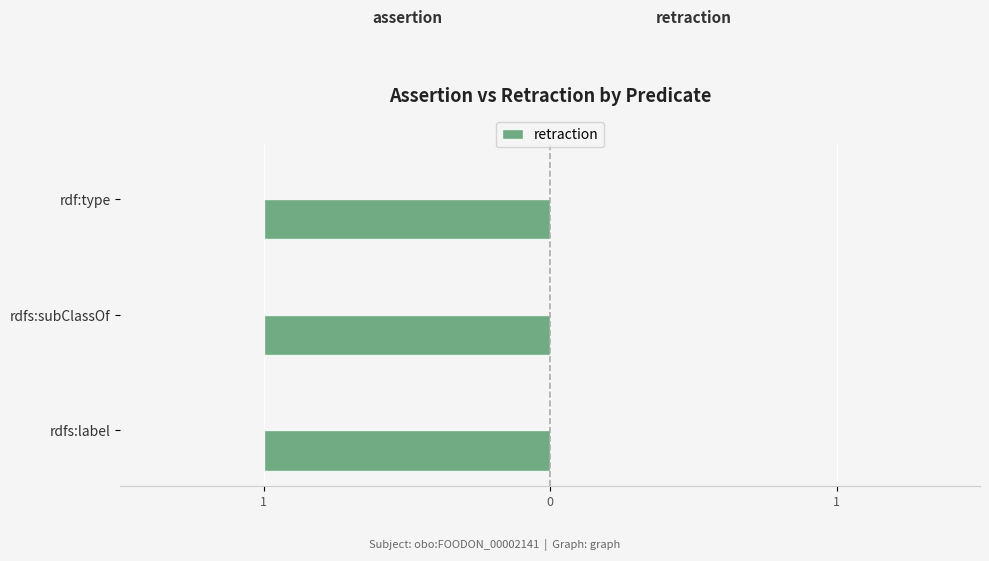

Rank the series at rdfs:subClassOf from lowest to highest value.

retraction, assertion